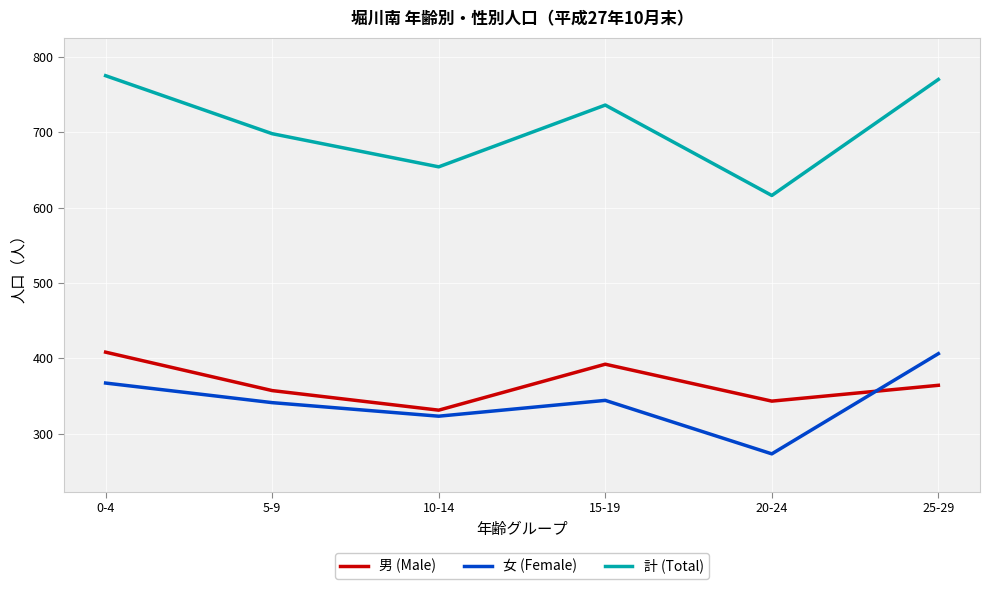

In 女 (Female), how many points are higher than both neighbors (excluding endpoints)?

1